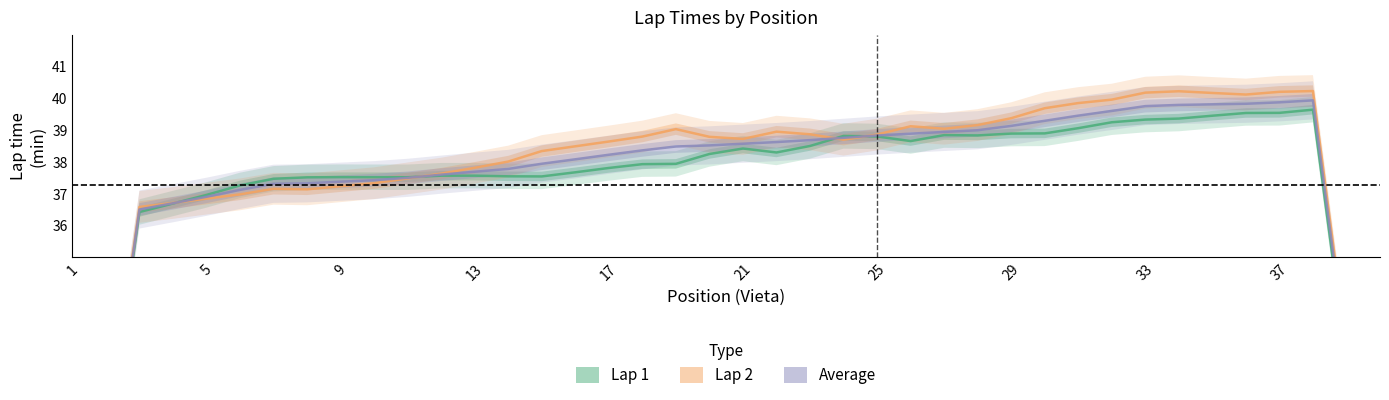

What is the sum of all Average values?

1490.5